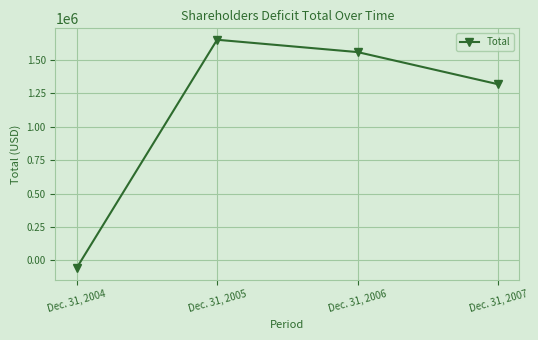

True or false: the data has more than 2 interior local peaks.

False